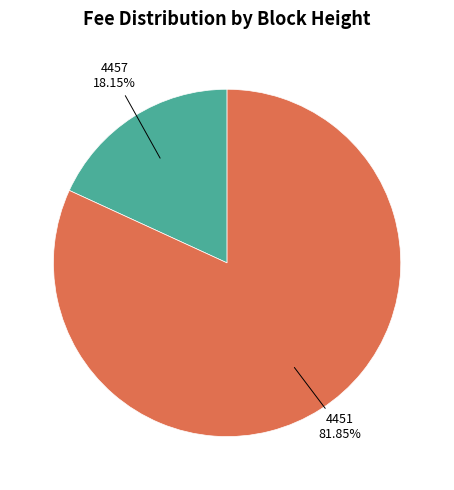

Which slice is the smallest?

4457